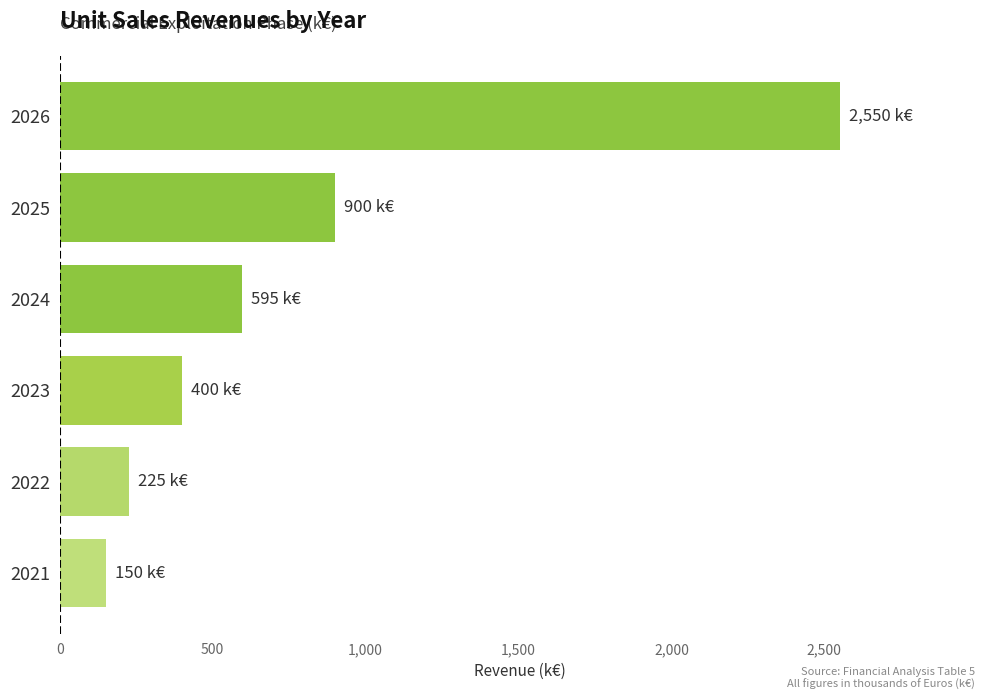

List the labels in order of value, largest first.

2026, 2025, 2024, 2023, 2022, 2021